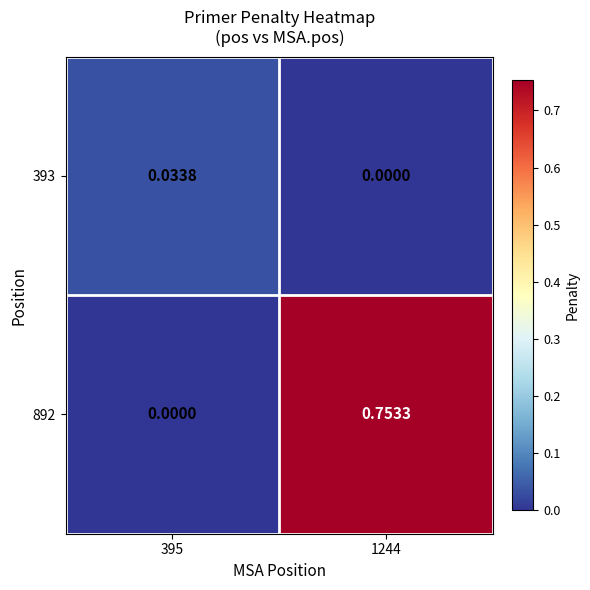

Is the value of 892 at 395 greater than the value of 393 at 395?

No